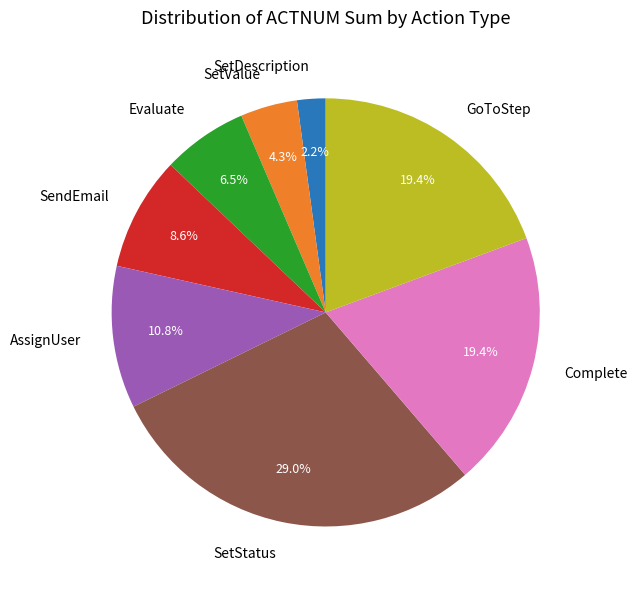

Is there any slice that represents more than half of the pie?

No